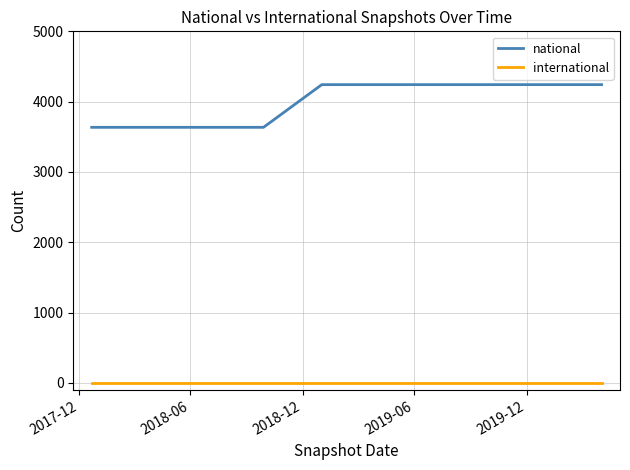

Which series has the largest total across all categories?

national